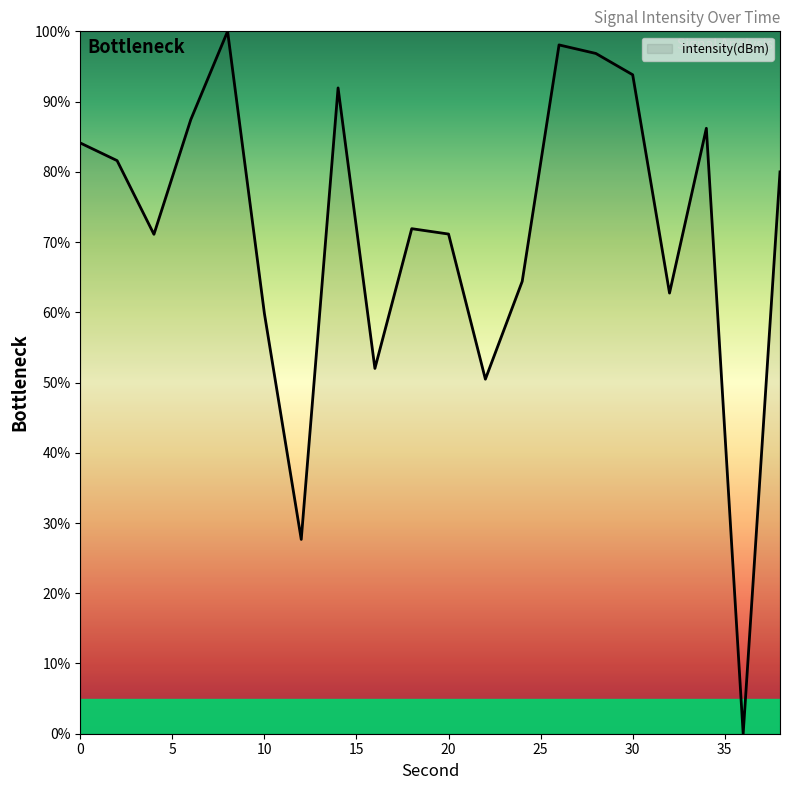

What is the difference between the maximum and minimum values?

100.0